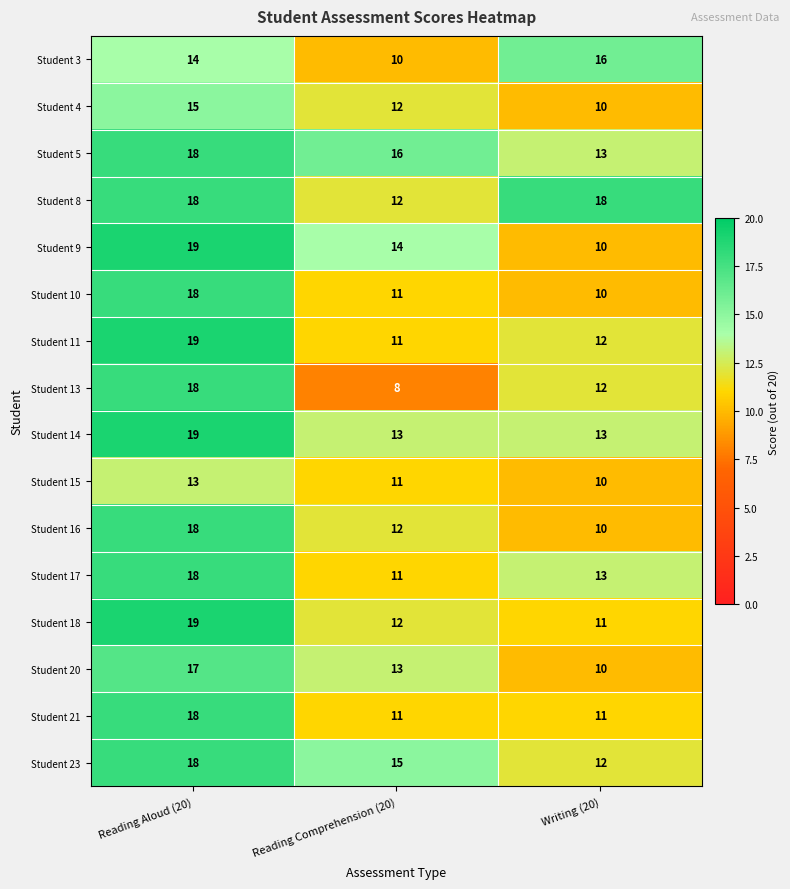

Is it true that Student 17 equals 11 at Reading Comprehension (20)?

True